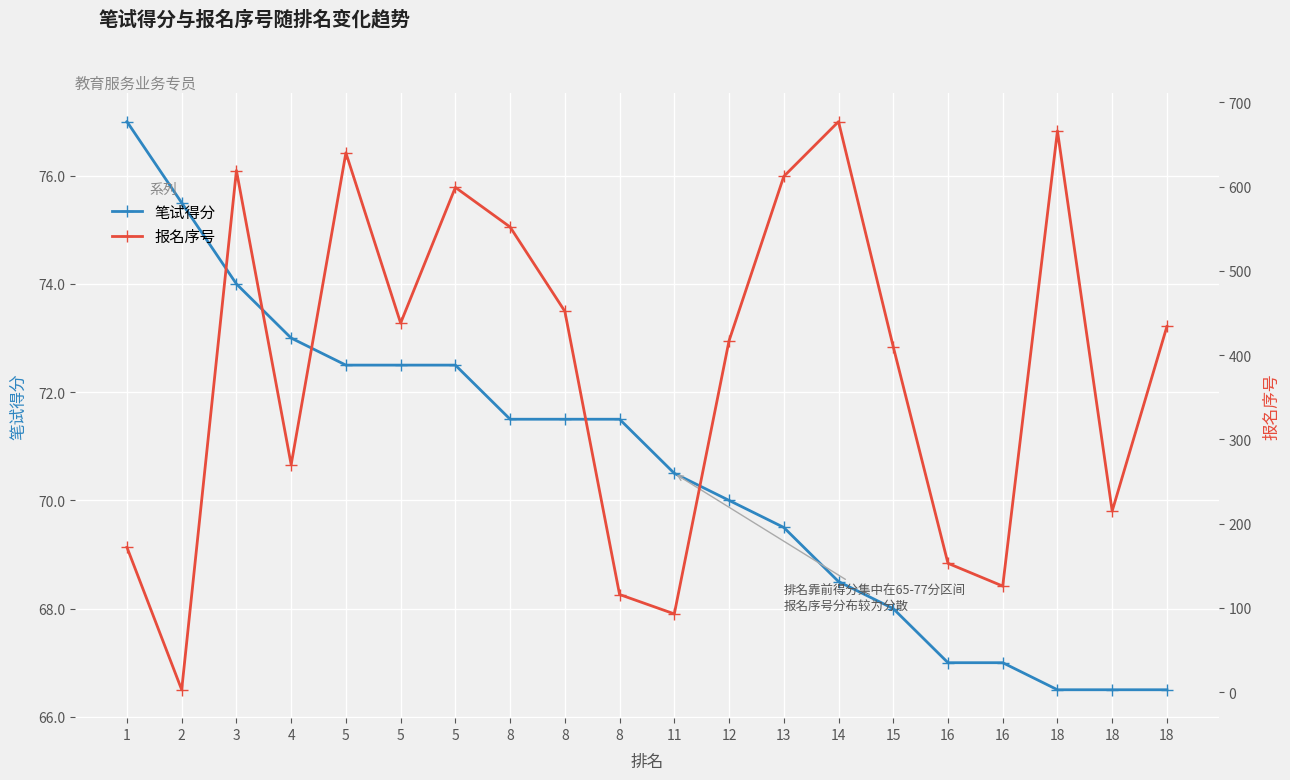

Is this an area chart (filled region under the line)?

No